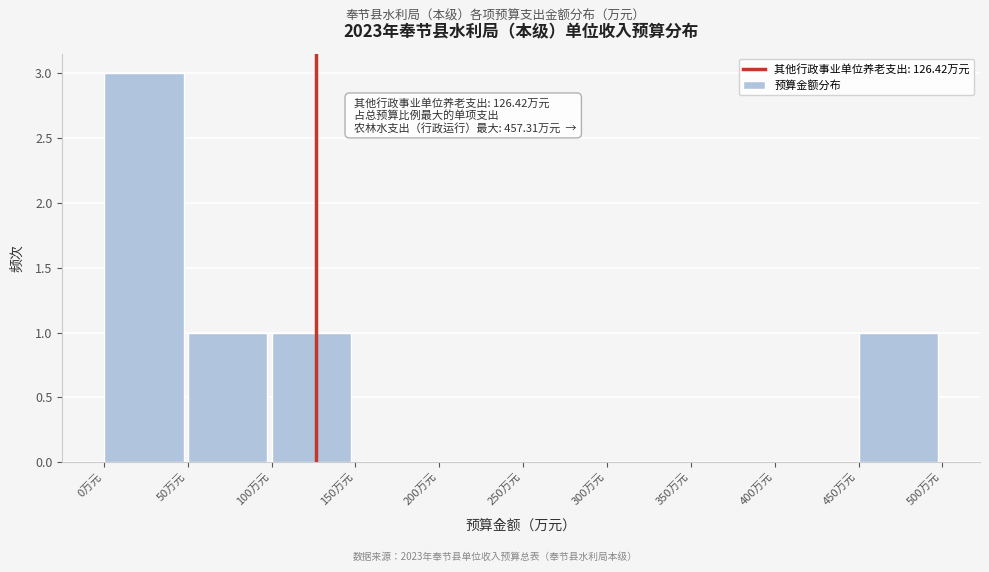

Which range on the x-axis has the tallest bar?

0 to 50